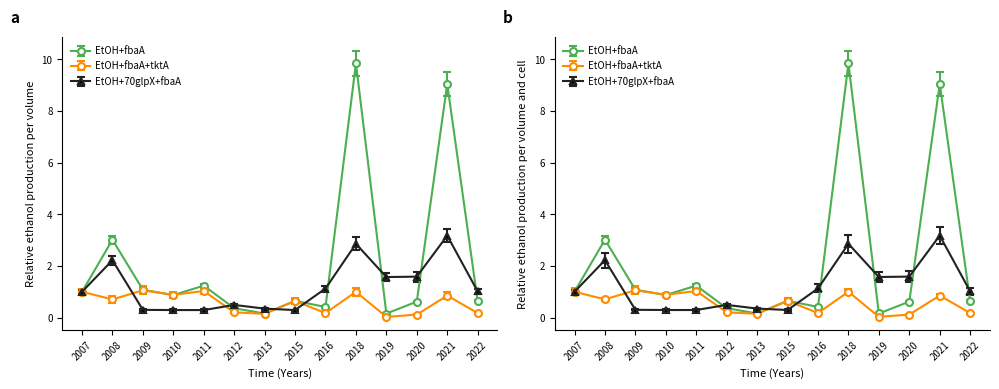

Where is the first local maximum for P_i (mm/u)?

2009